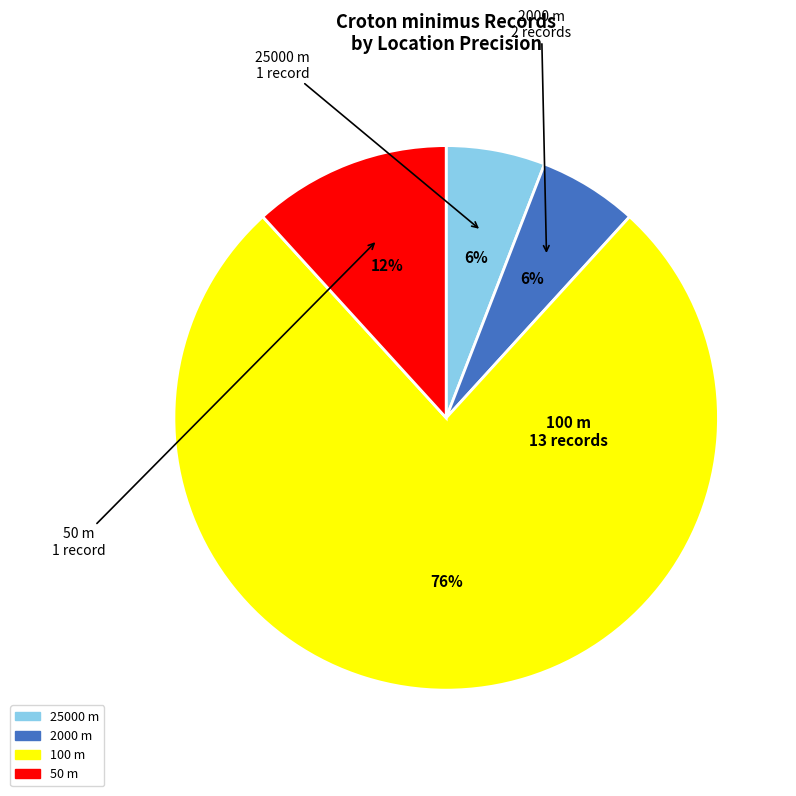

Which has a higher value, 50 or 100?

100